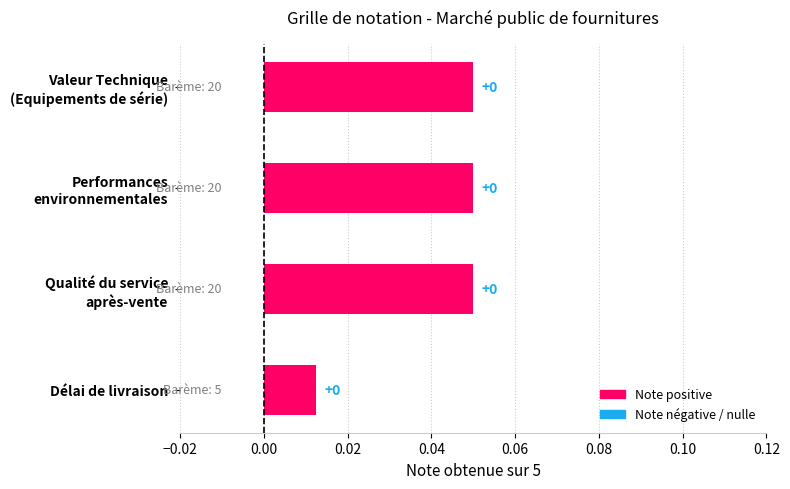

What is the label of the 1st bar from the bottom?

Délai de livraison